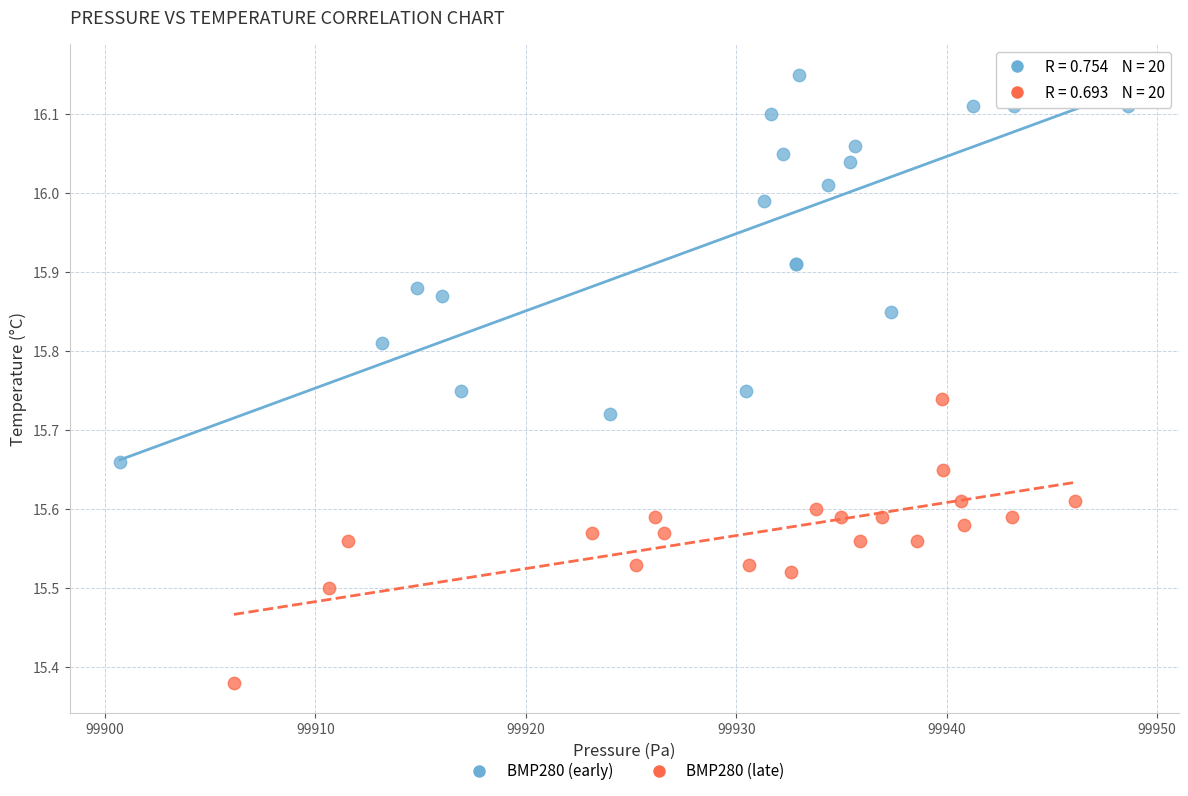

Which series has the largest Y range (max minus min)?

BMP280 (early)